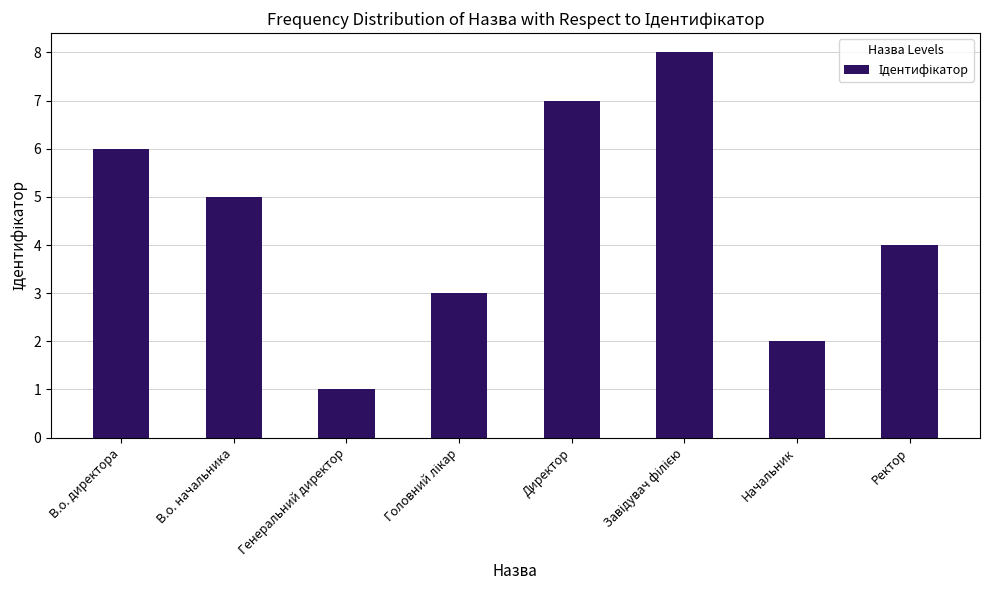

What is the change in value from В.о. начальника to Генеральний директор?

-4